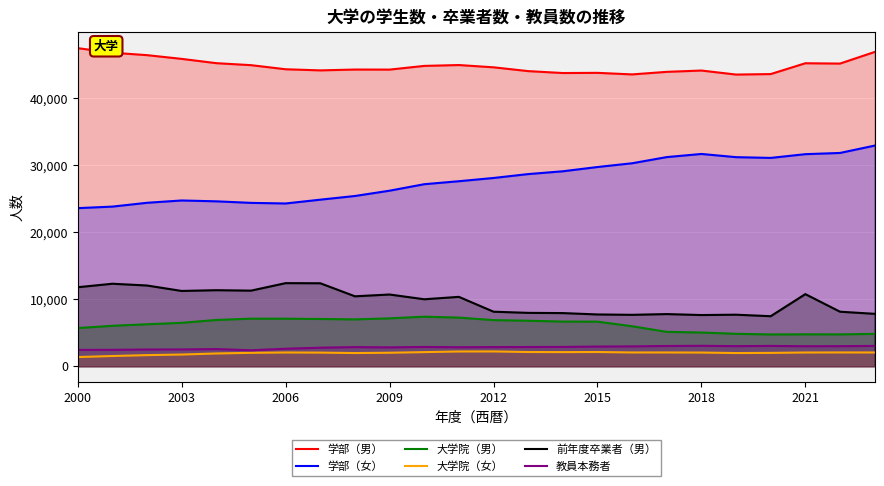

How many categories are shown in the chart?

24